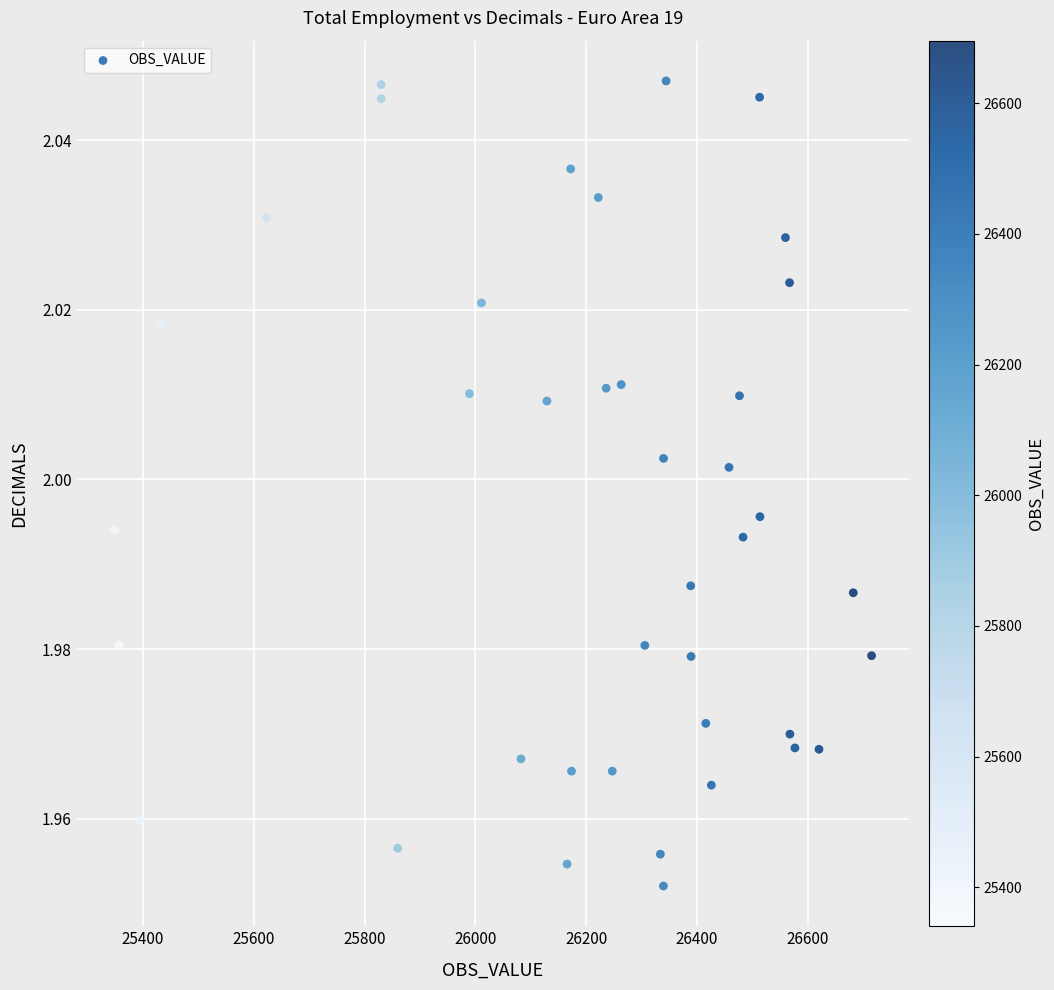

What is the range of X values (max minus min)?

1367.2